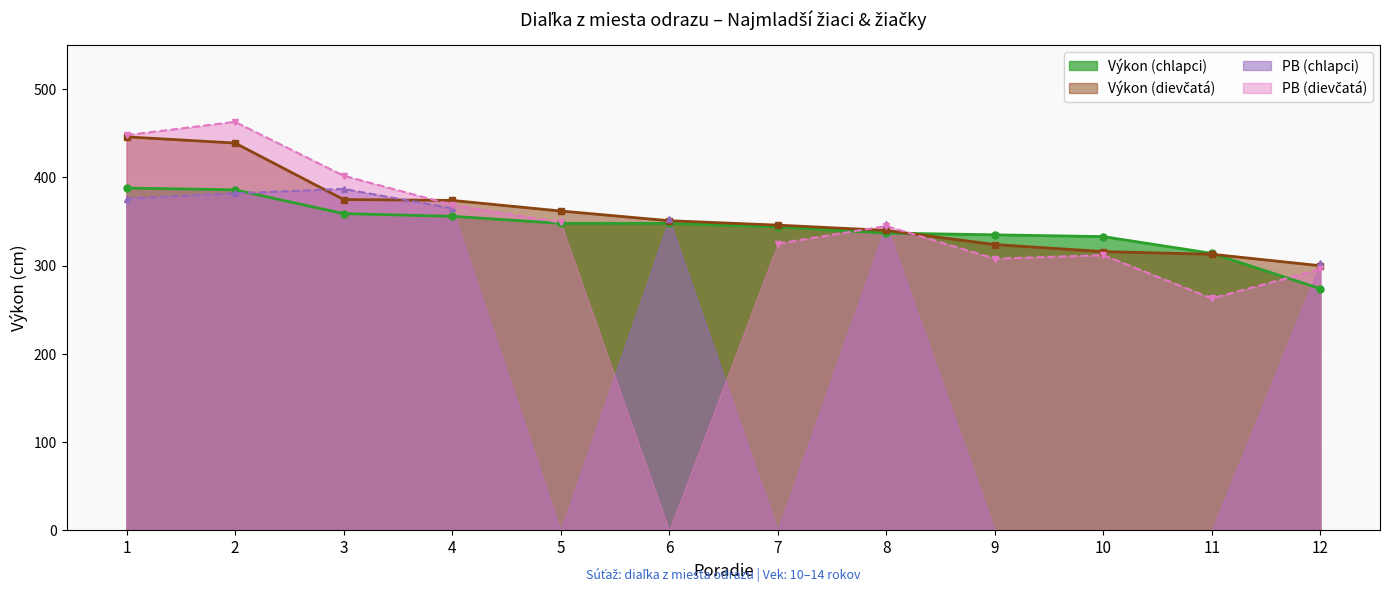

Does the chart display data point markers on the line(s)?

Yes